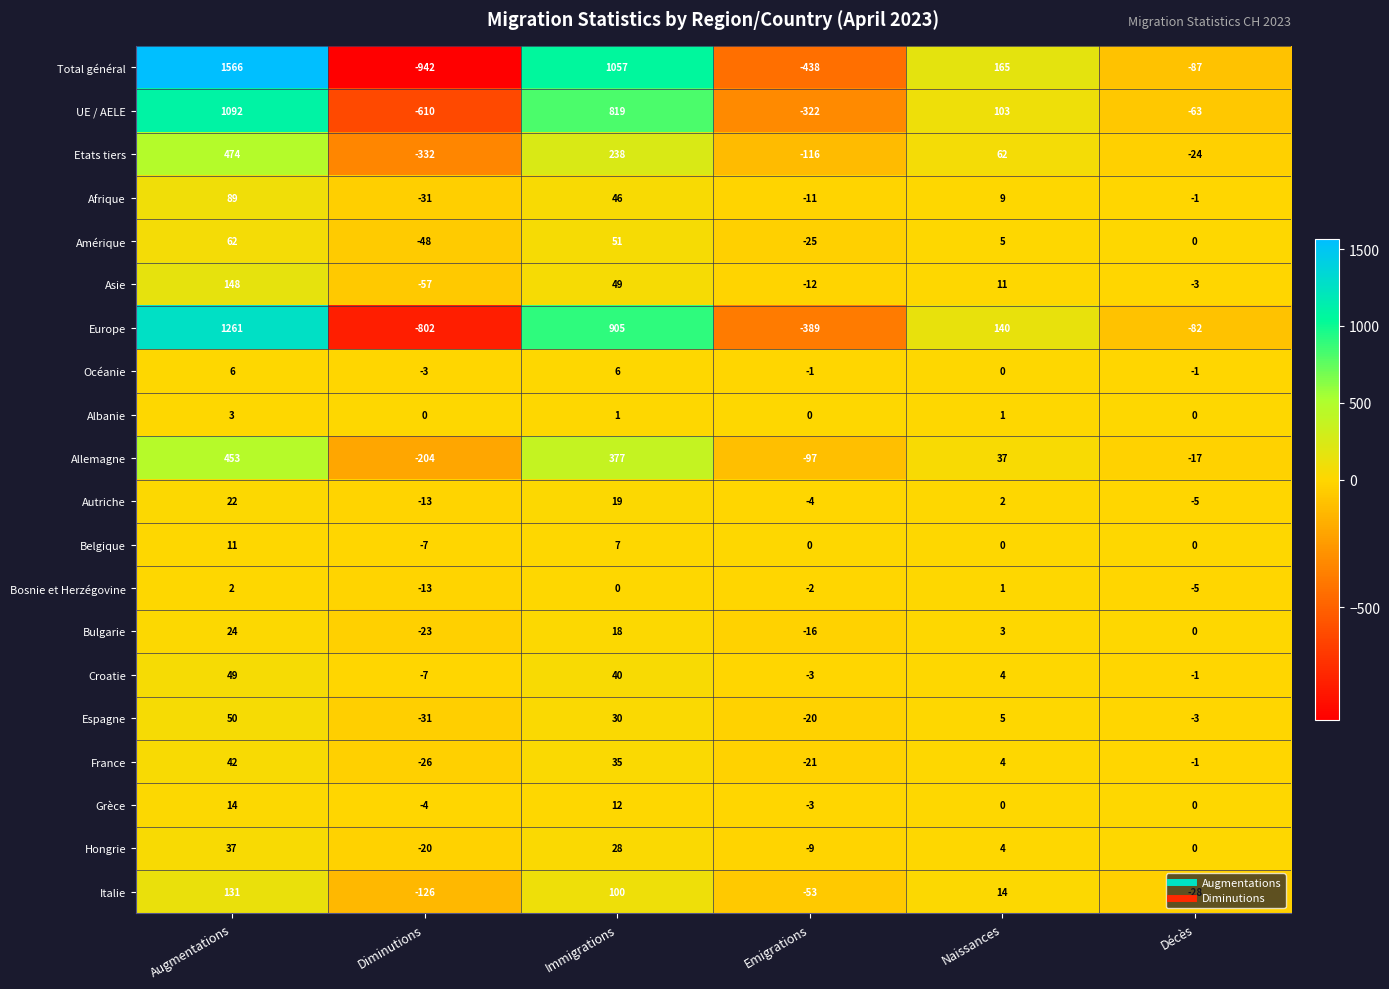

Rank the categories by Total général value from lowest to highest.

Diminutions, Emigrations, Décès, Naissances, Immigrations, Augmentations